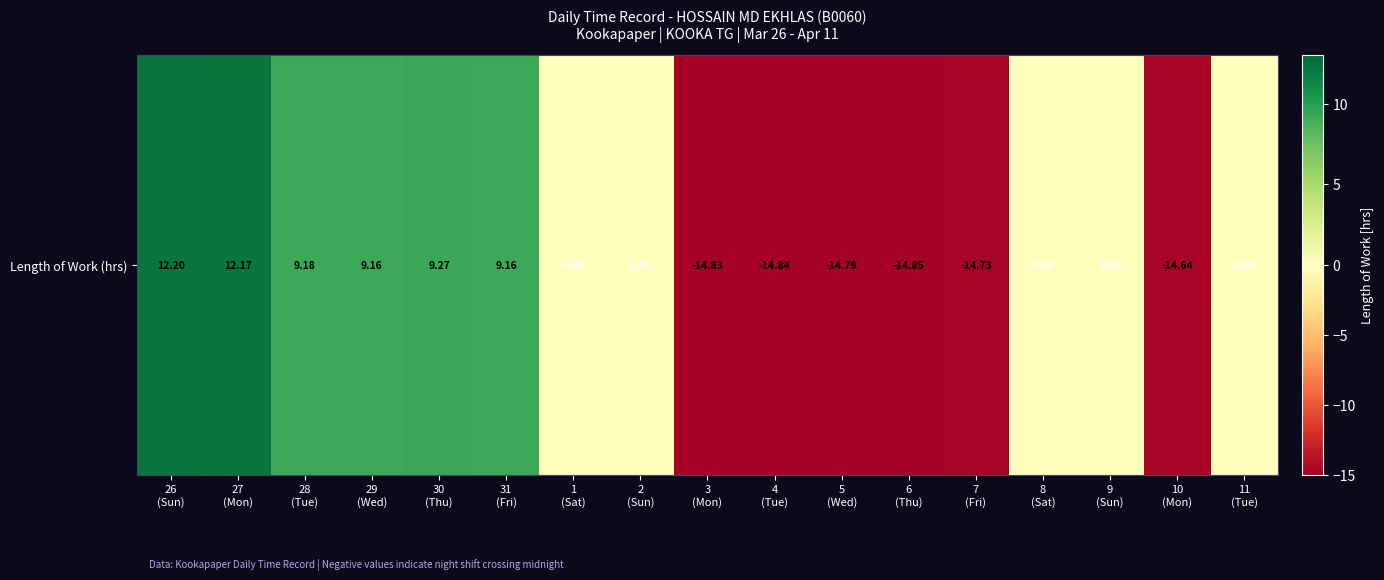

Between 29
(Wed) and 2
(Sun), which is larger?

29
(Wed)